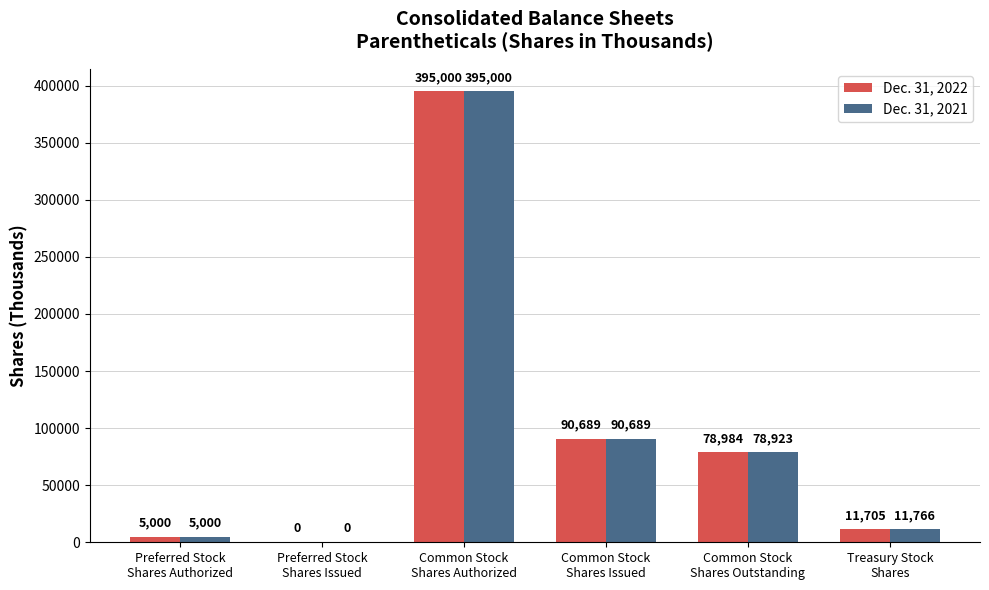

What is the highest value of the Dec. 31, 2022 series?

395000